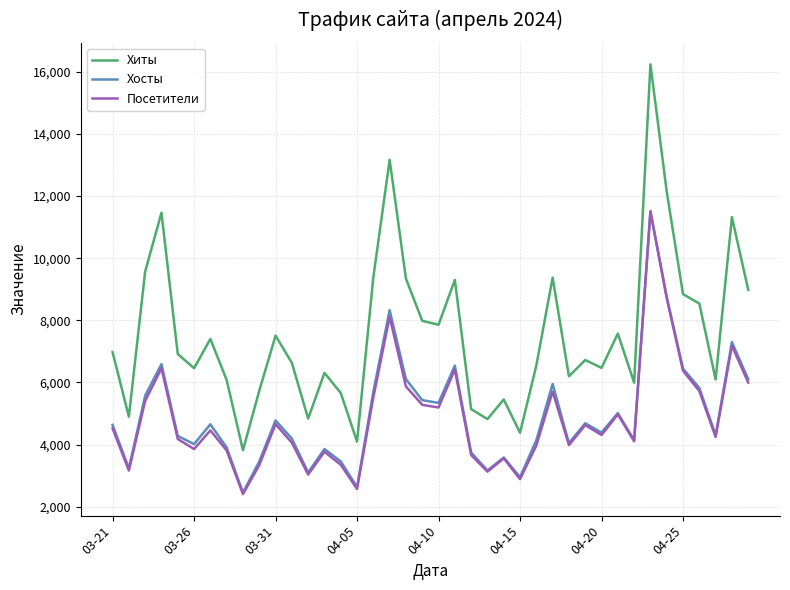

In Посетители, how many points are higher than both neighbors (excluding endpoints)?

12